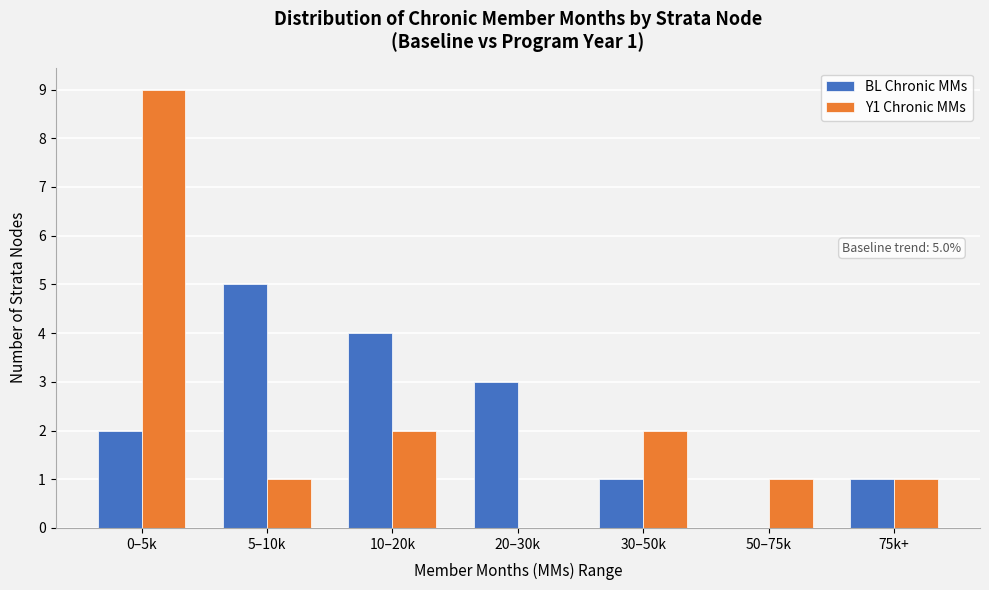

Reading left to right, transcribe all the data shown in this chart.

BL Chronic MMs: 0–5k=2	5–10k=5	10–20k=4	20–30k=3	30–50k=1	50–75k=0	75k+=1
Y1 Chronic MMs: 0–5k=9	5–10k=1	10–20k=2	20–30k=0	30–50k=2	50–75k=1	75k+=1